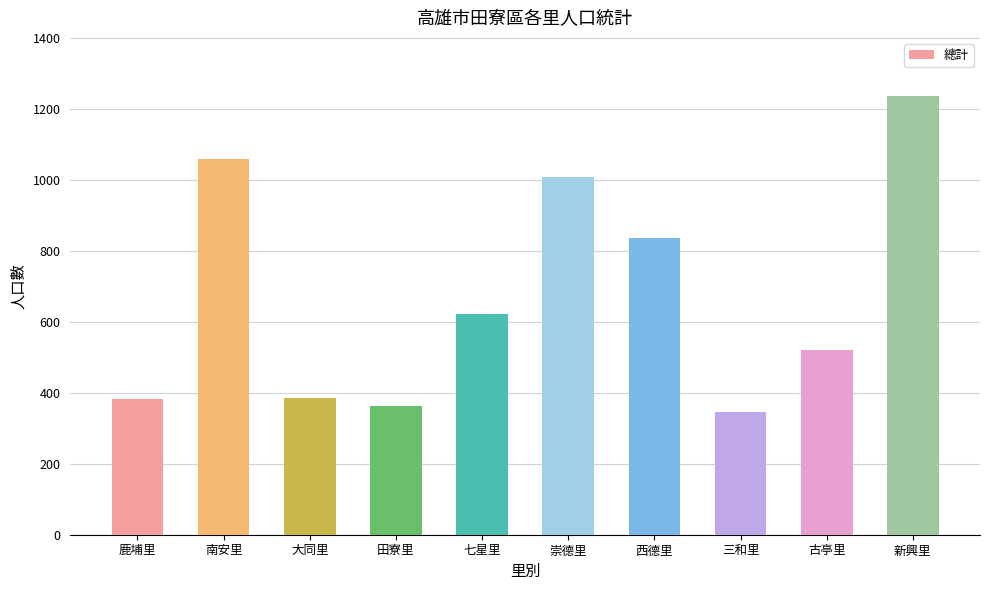

Which has a higher value, 西德里 or 三和里?

西德里